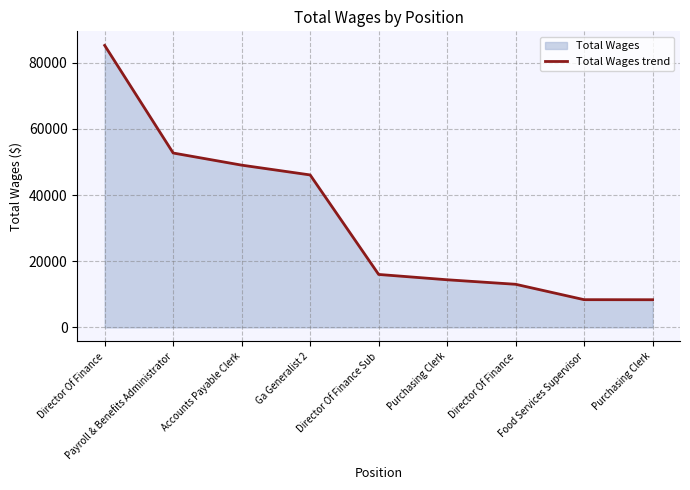

Rank the categories by value from lowest to highest.

Purchasing Clerk, Food Services Supervisor, Director Of Finance, Purchasing Clerk, Director Of Finance Sub, Ga Generalist 2, Accounts Payable Clerk, Payroll & Benefits Administrator, Director Of Finance